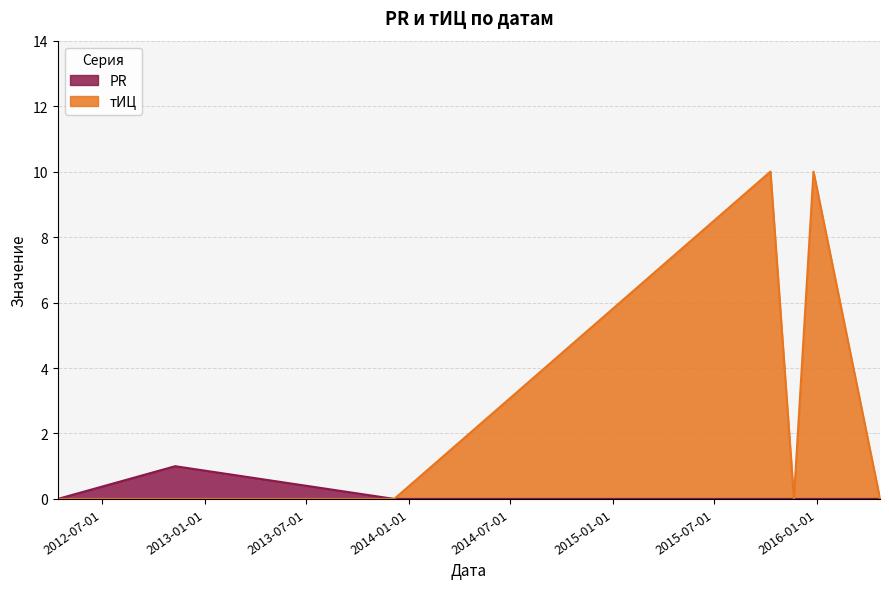

How many values in PR are above zero?

1